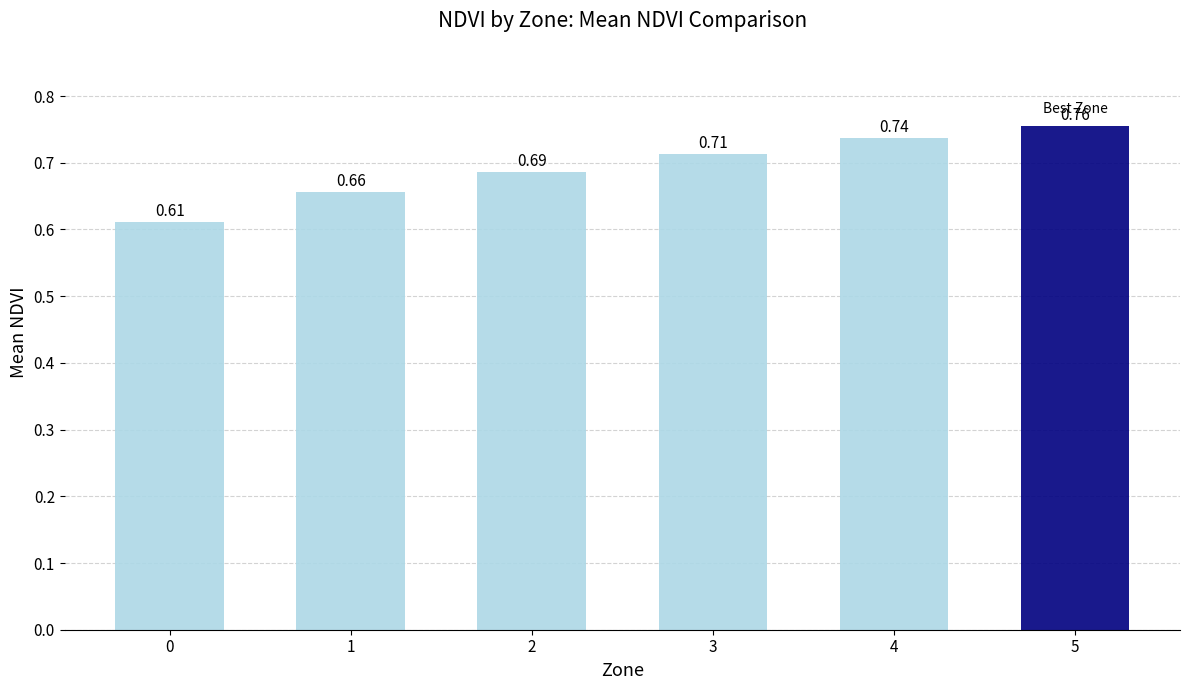

Count the values in the range 0 to 1.

6